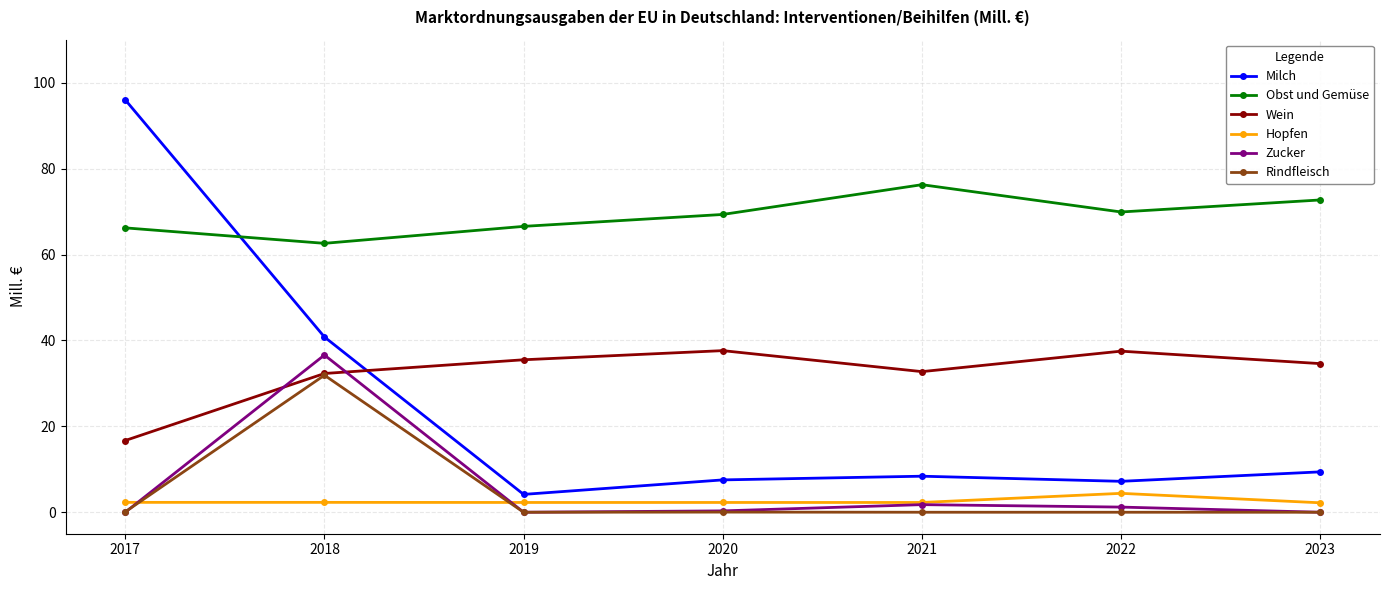

Does the chart have visible grid lines?

Yes